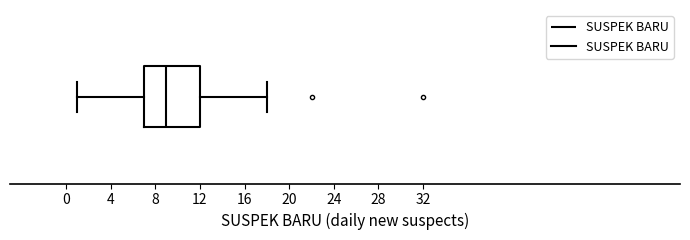

Read this box plot against the x-axis: the position of the median line, the range covered by the box, and the ends of both whiskers. The values are not printed on the chart, so give them approximately, as read against the axis.

median 9, box 7 to 12, whiskers 1 to 18